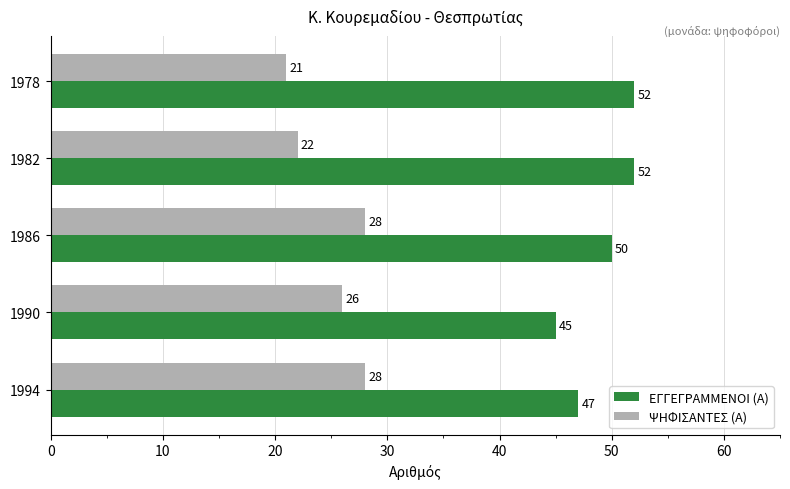

True or false: ΕΓΓΕΓΡΑΜΜΕΝΟΙ (Α) has a value of 12 at 1990.

False